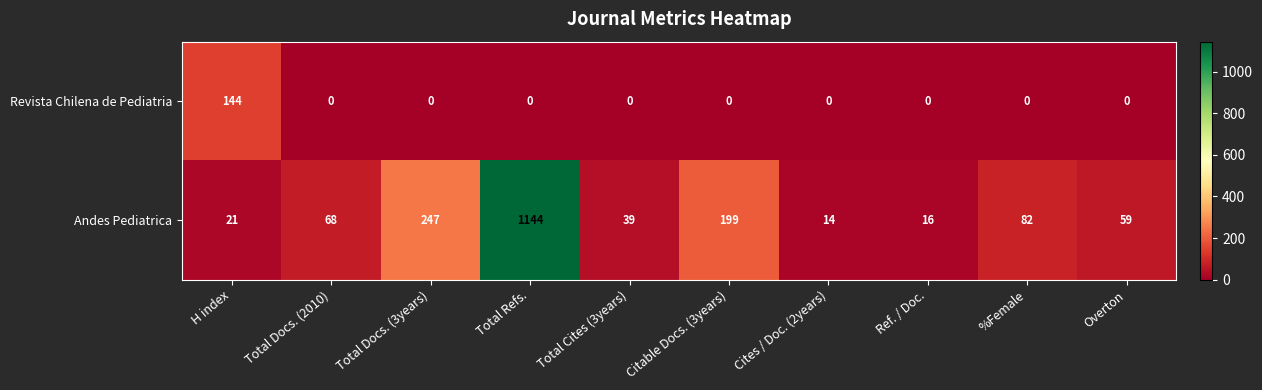

What is the total value across all series at H index?

165